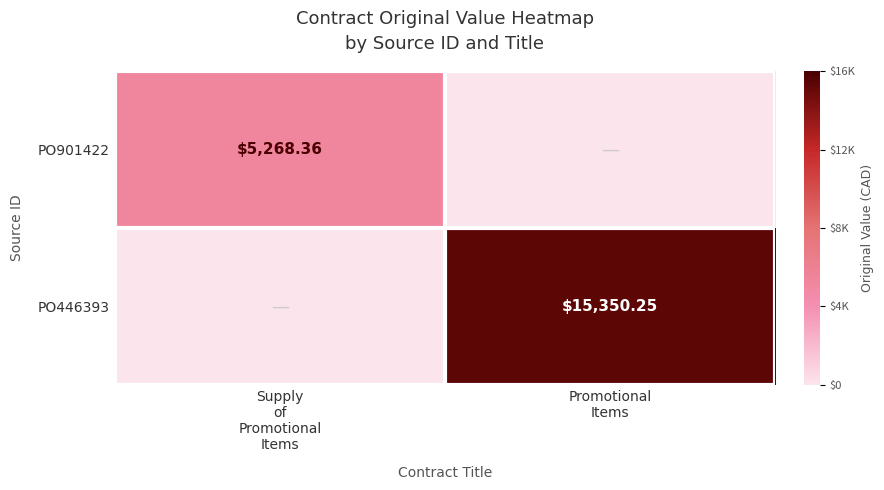

What is the greatest value displayed?

15350.2